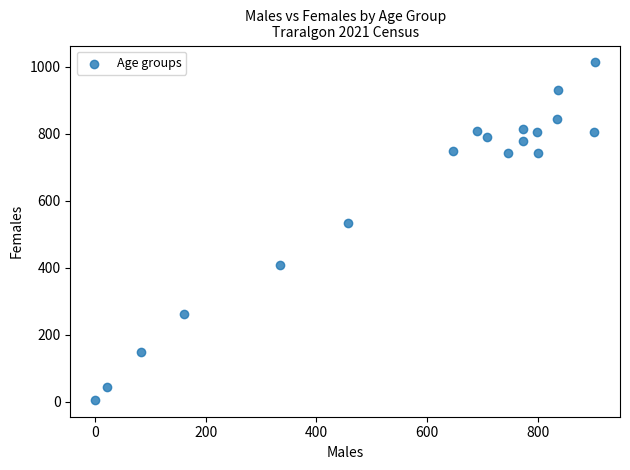

What is the range of Y values (max minus min)?

1008